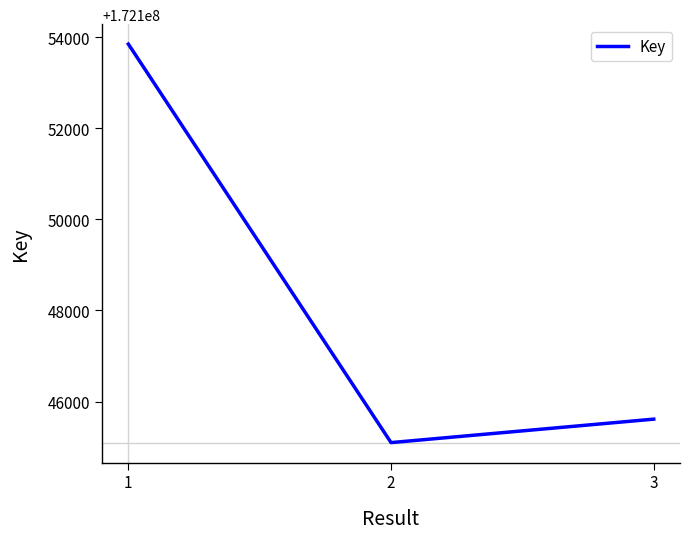

Which category has the lowest value across all series?

2